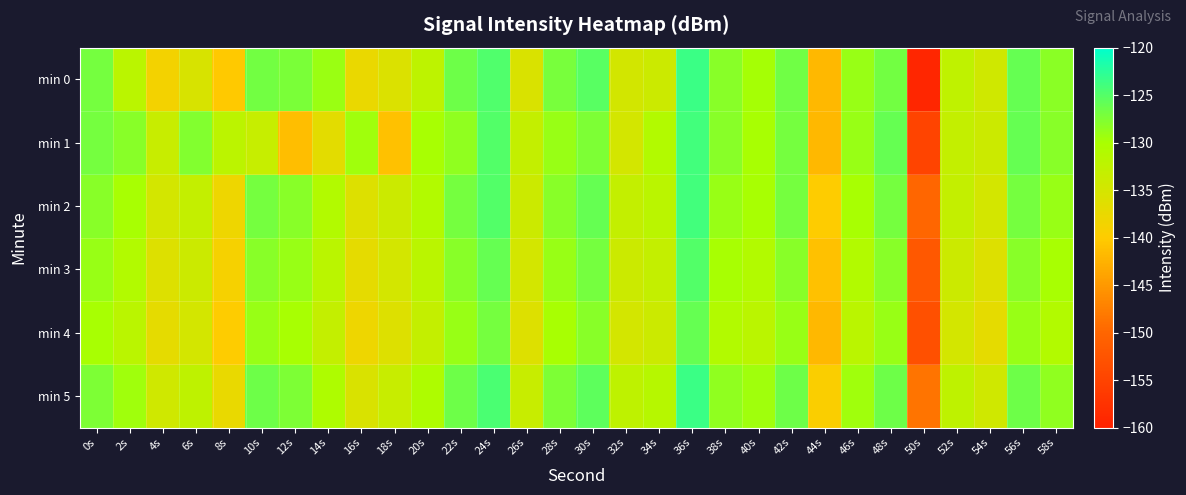

Reading left to right, list all the values displayed in this chart.

min 0: 0s=-126.9	2s=-131.9	4s=-138.6	6s=-135.4	8s=-140.2	10s=-126.8	12s=-127.3	14s=-129.1	16s=-137.5	18s=-135.8	20s=-132.3	22s=-126.4	24s=-124.7	26s=-135.5	28s=-127.1	30s=-125.2	32s=-134.8	34s=-134.0	36s=-123.5	38s=-128.0	40s=-129.8	42s=-126.7	44s=-141.9	46s=-129.0	48s=-126.9	50s=-159.4	52s=-132.5	54s=-134.4	56s=-126.0	58s=-128.2
min 1: 0s=-127.0	2s=-128.0	4s=-133.5	6s=-127.8	8s=-132.2	10s=-133.4	12s=-141.3	14s=-136.7	16s=-129.5	18s=-141.0	20s=-130.0	22s=-128.5	24s=-125.0	26s=-133.0	28s=-129.0	30s=-127.5	32s=-135.0	34s=-131.0	36s=-124.0	38s=-128.0	40s=-130.0	42s=-127.0	44s=-142.0	46s=-129.0	48s=-126.0	50s=-155.0	52s=-133.0	54s=-134.0	56s=-126.0	58s=-128.0
min 2: 0s=-128.0	2s=-130.0	4s=-135.0	6s=-133.0	8s=-138.0	10s=-127.0	12s=-128.0	14s=-131.0	16s=-136.0	18s=-134.0	20s=-131.0	22s=-127.0	24s=-125.0	26s=-134.0	28s=-128.0	30s=-126.0	32s=-133.0	34s=-132.0	36s=-124.0	38s=-129.0	40s=-130.0	42s=-127.0	44s=-140.0	46s=-130.0	48s=-127.0	50s=-150.0	52s=-133.0	54s=-135.0	56s=-127.0	58s=-129.0
min 3: 0s=-129.0	2s=-131.0	4s=-136.0	6s=-134.0	8s=-139.0	10s=-128.0	12s=-129.0	14s=-132.0	16s=-137.0	18s=-135.0	20s=-132.0	22s=-128.0	24s=-126.0	26s=-135.0	28s=-129.0	30s=-127.0	32s=-134.0	34s=-133.0	36s=-125.0	38s=-130.0	40s=-131.0	42s=-128.0	44s=-141.0	46s=-131.0	48s=-128.0	50s=-152.0	52s=-134.0	54s=-136.0	56s=-128.0	58s=-130.0
min 4: 0s=-130.0	2s=-132.0	4s=-137.0	6s=-135.0	8s=-140.0	10s=-129.0	12s=-130.0	14s=-133.0	16s=-138.0	18s=-136.0	20s=-133.0	22s=-129.0	24s=-127.0	26s=-136.0	28s=-130.0	30s=-128.0	32s=-135.0	34s=-134.0	36s=-126.0	38s=-131.0	40s=-132.0	42s=-129.0	44s=-142.0	46s=-132.0	48s=-129.0	50s=-153.0	52s=-135.0	54s=-137.0	56s=-129.0	58s=-131.0
min 5: 0s=-127.5	2s=-129.5	4s=-134.5	6s=-132.5	8s=-137.5	10s=-126.5	12s=-127.5	14s=-130.5	16s=-135.5	18s=-133.5	20s=-130.5	22s=-126.5	24s=-124.5	26s=-133.5	28s=-127.5	30s=-125.5	32s=-132.5	34s=-131.5	36s=-123.5	38s=-128.5	40s=-129.5	42s=-126.5	44s=-139.5	46s=-129.5	48s=-126.5	50s=-148.5	52s=-132.5	54s=-134.5	56s=-126.5	58s=-128.5